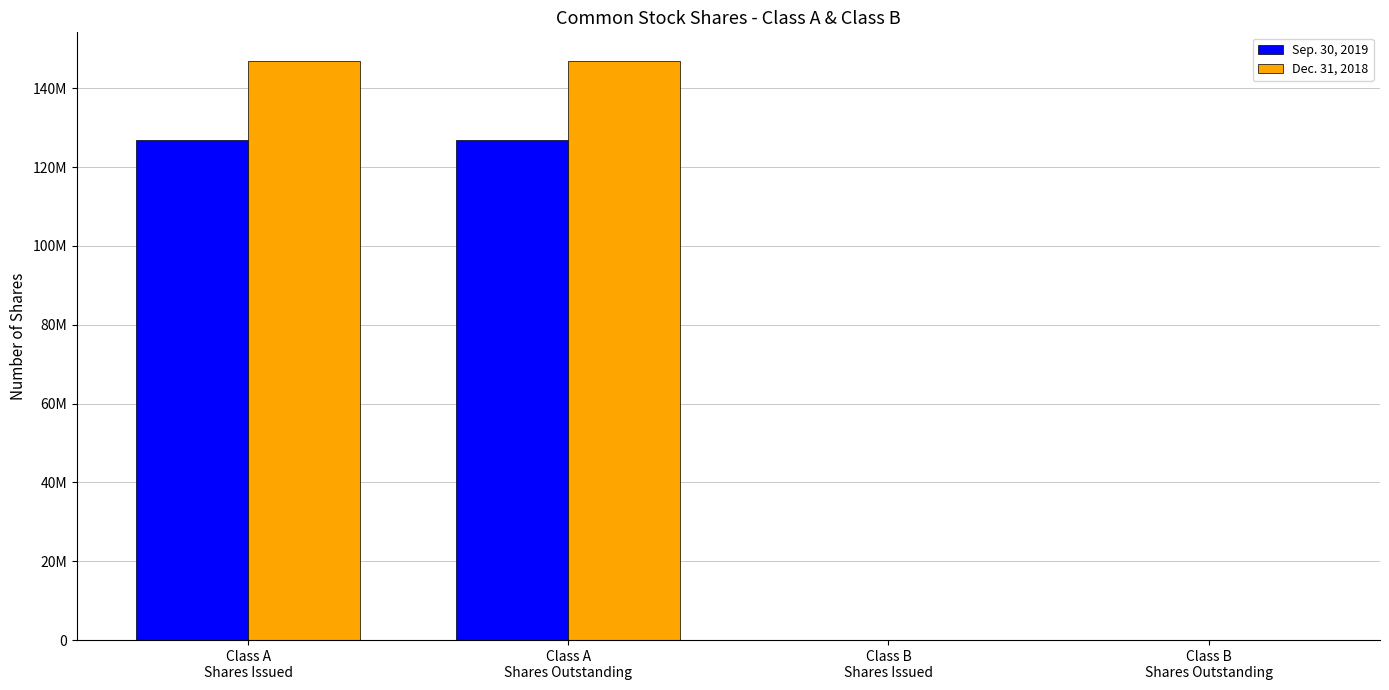

Which label corresponds to the largest value in the chart?

Class A
Shares Issued